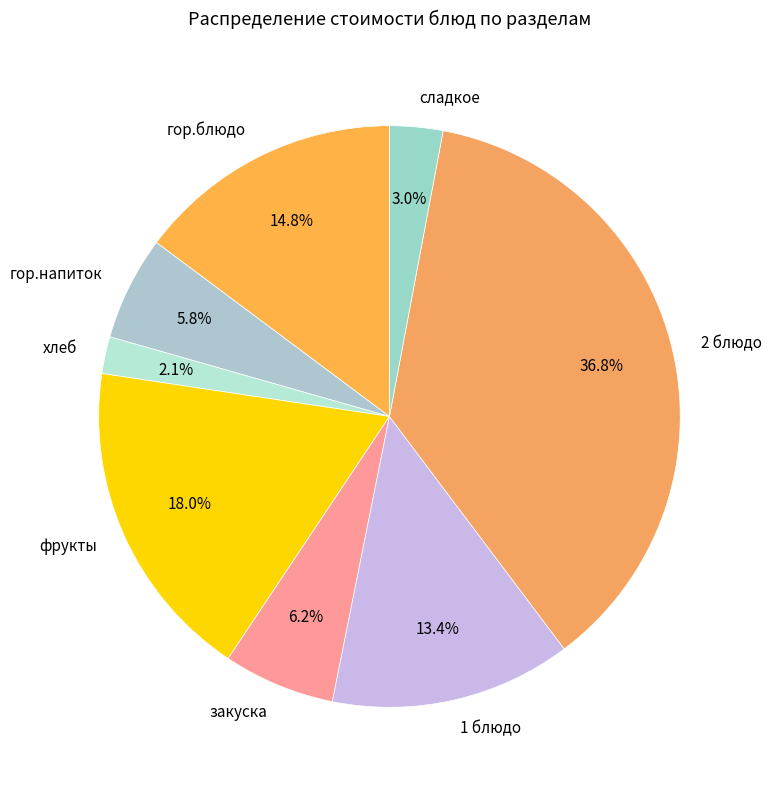

Which category has the smallest portion of the pie?

хлеб